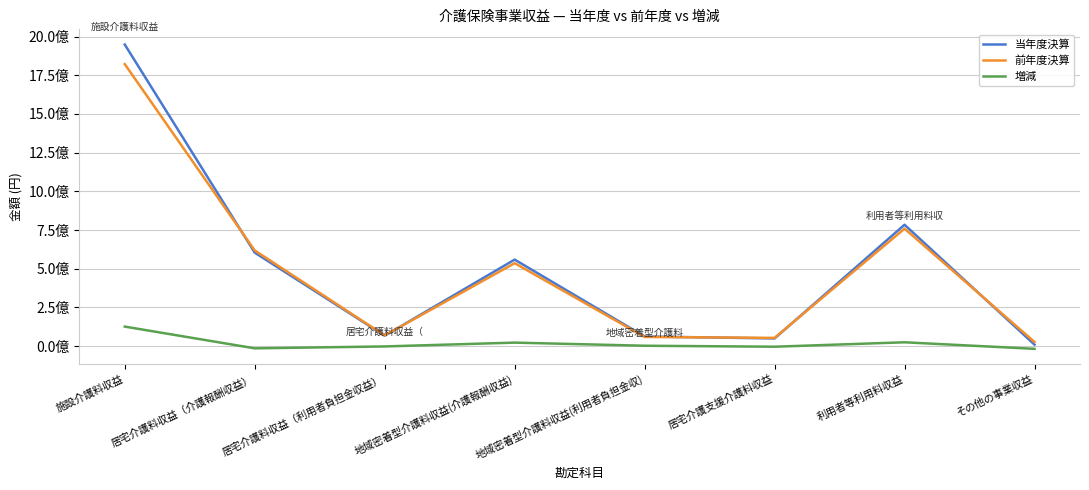

Does the chart display data point markers on the line(s)?

No